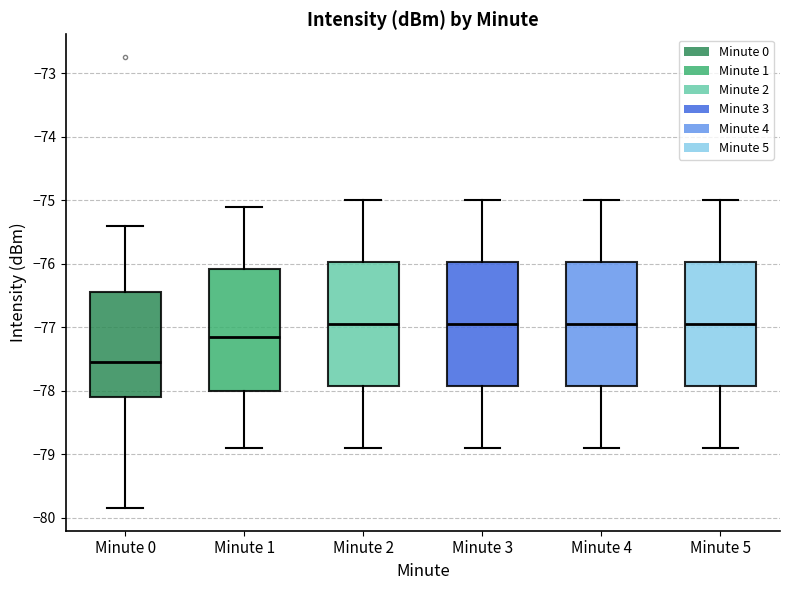

Where is the upper edge of the box for Minute 1 on the y-axis? The values are not printed on the chart, so give them approximately, as read against the axis.

-76.1